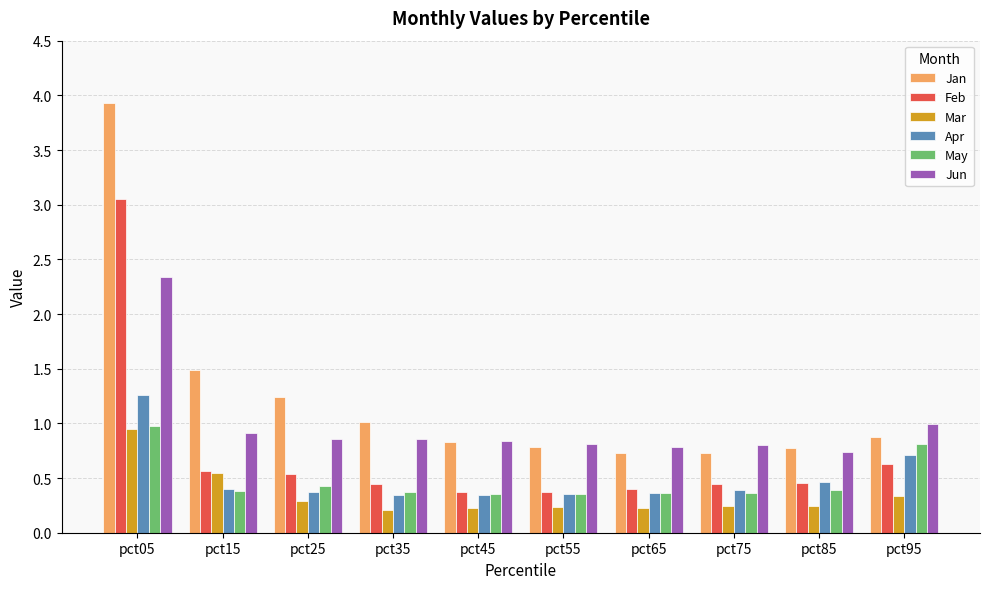

What is the difference between the maximum and minimum values in the May series?

0.6